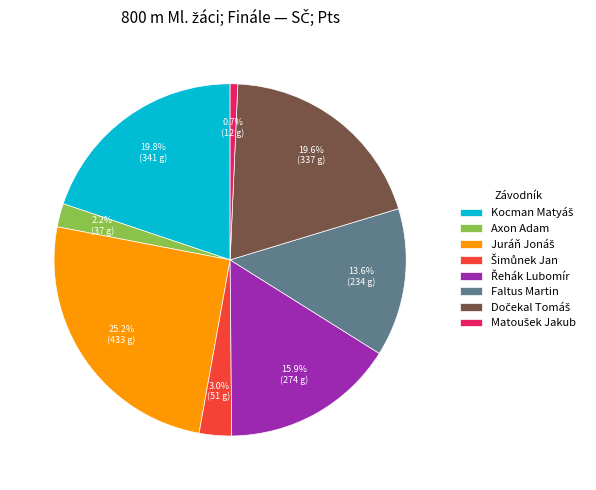

Is there a majority slice in this chart?

No